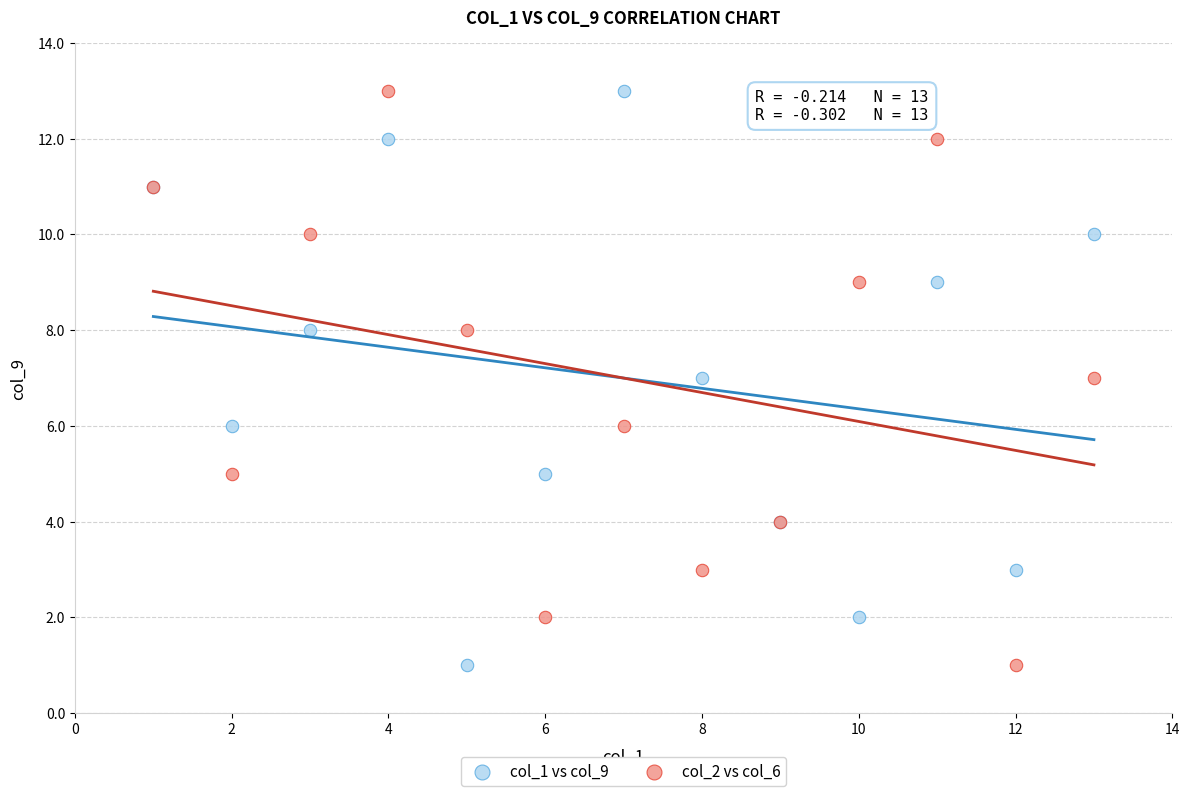

What are all the series names shown in the legend?

col_1 vs col_9, col_2 vs col_6